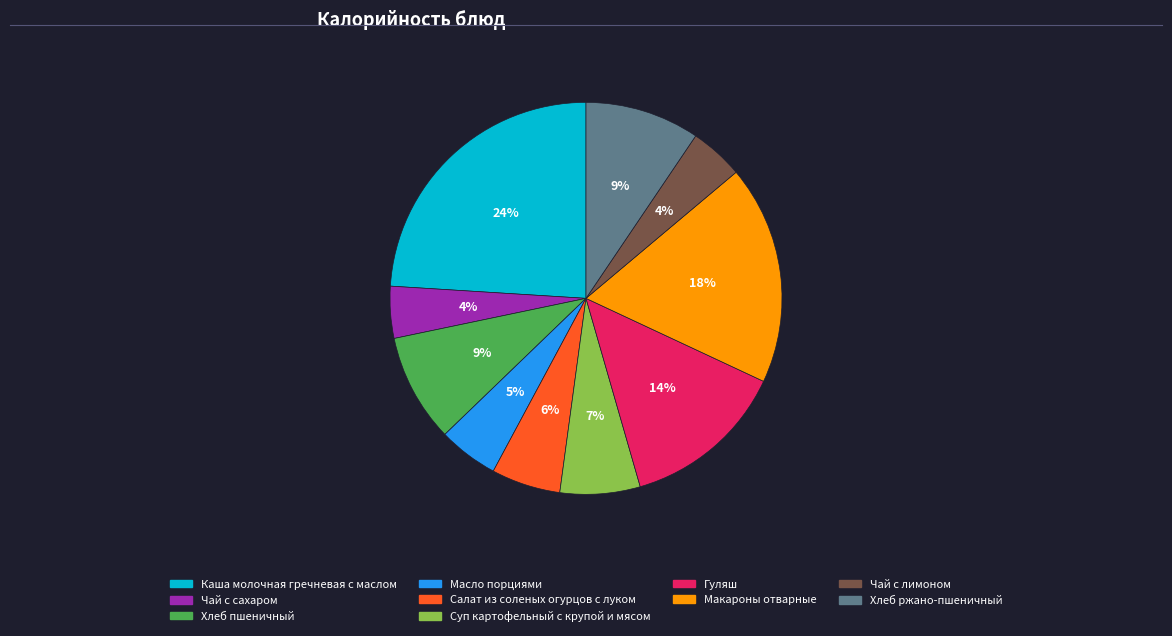

To the nearest percent, what is the difference between the largest and smallest slice percentages?

20%